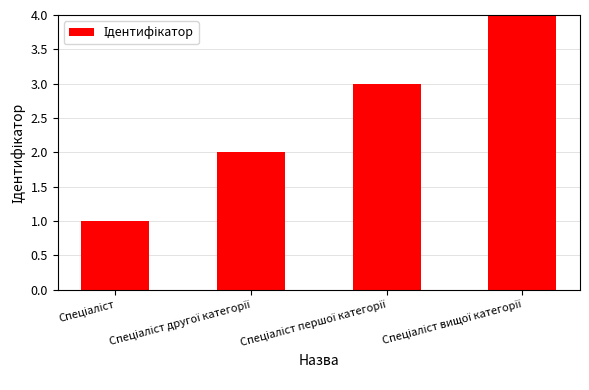

What is the smallest value displayed?

1